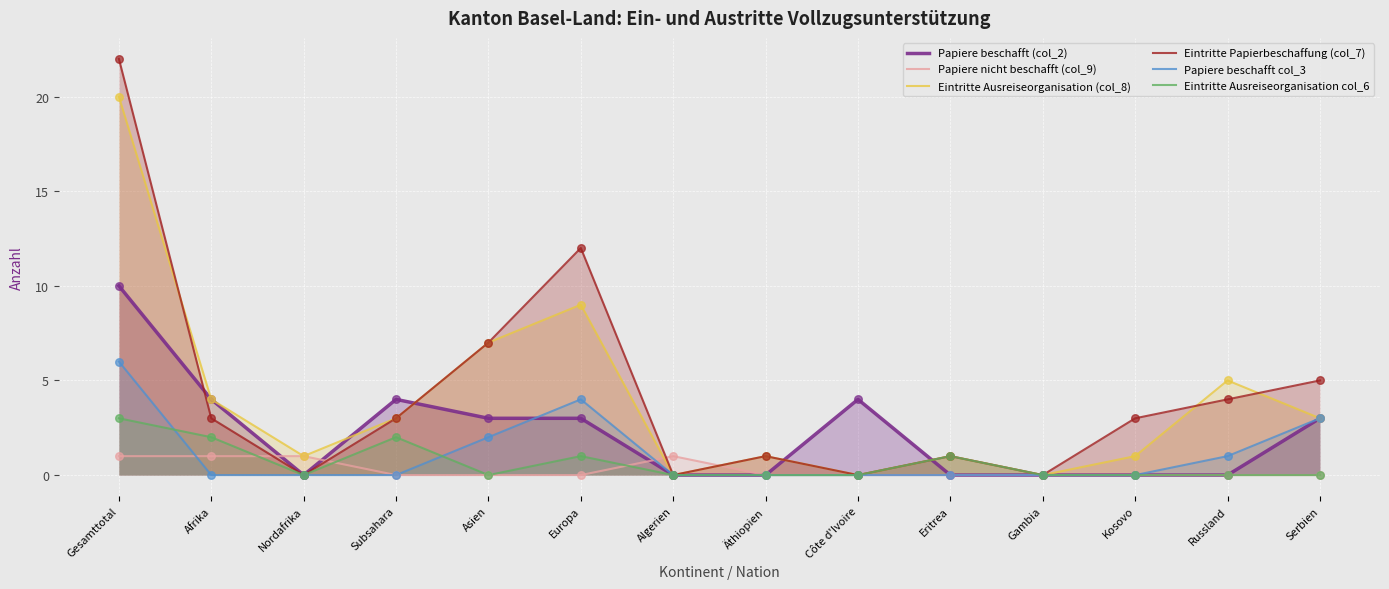

What is the total value across all series at Kosovo?

4